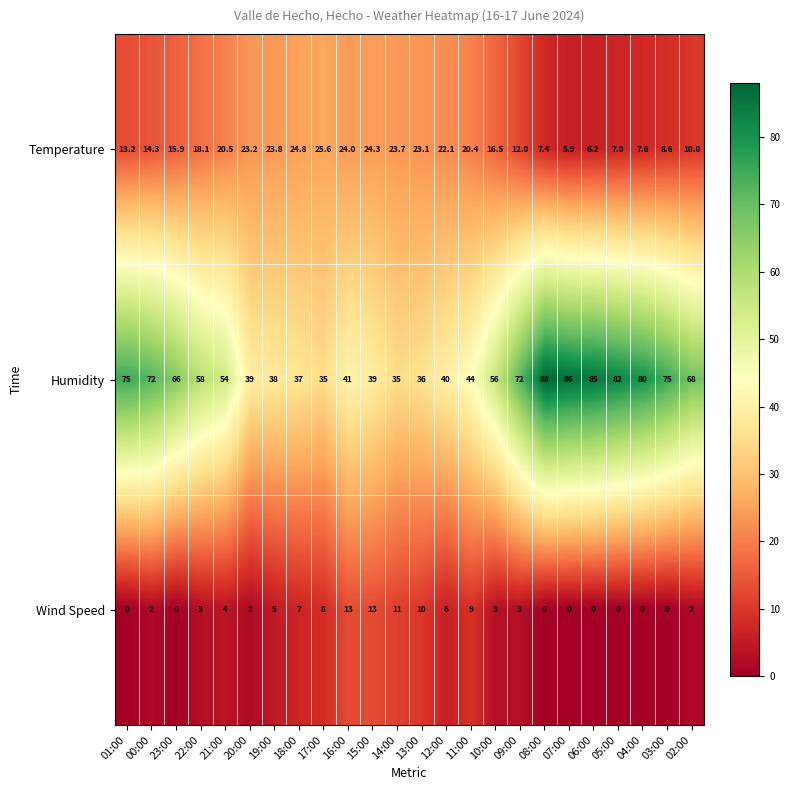

What is the greatest value displayed?

88.0